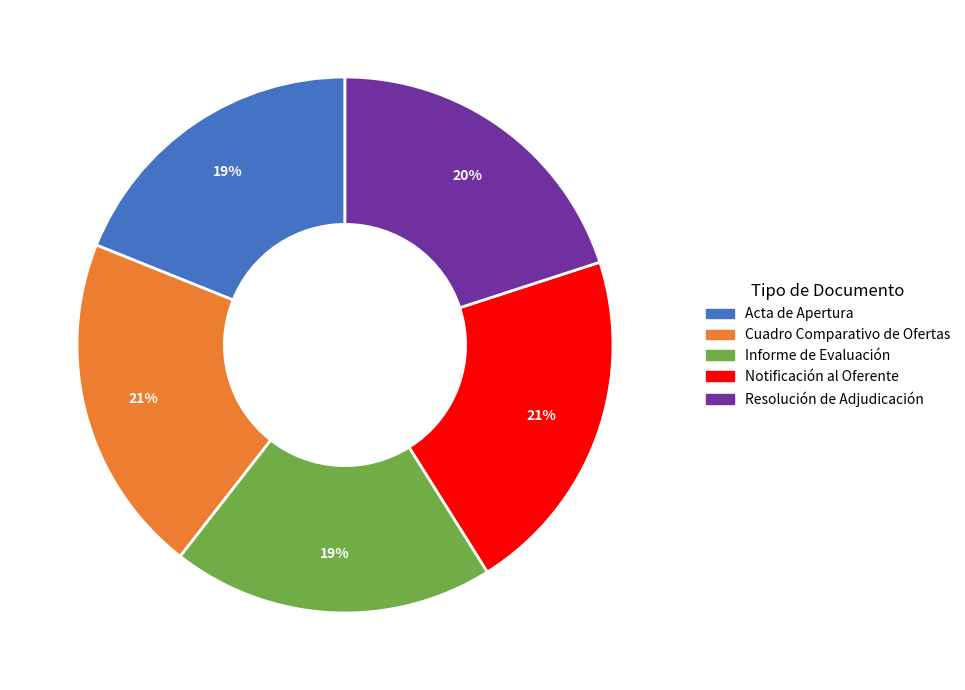

Is Resolución de Adjudicación the majority of the pie?

No